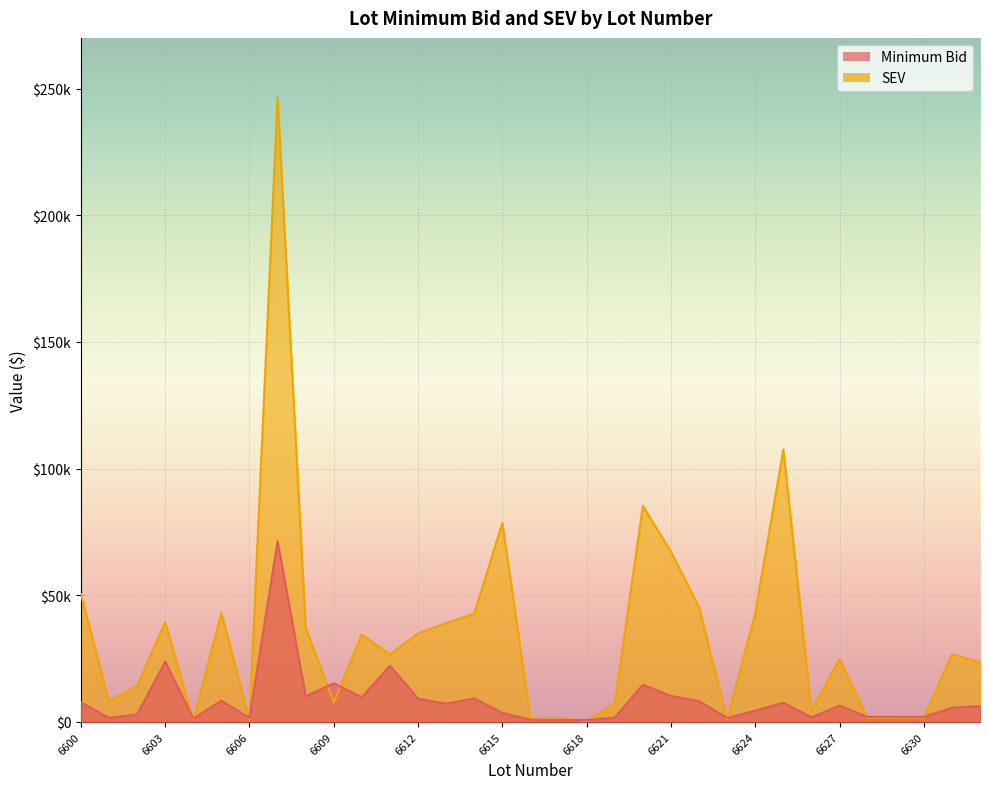

What are all the series names shown in the legend?

Minimum Bid, SEV